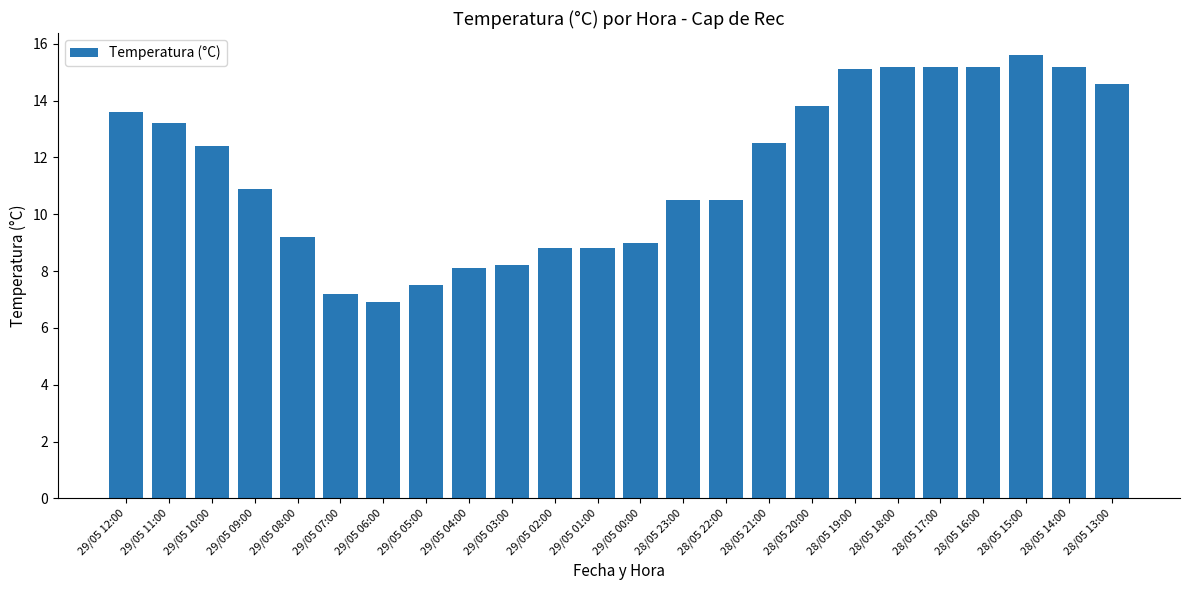

What is the value of the 22nd bar from the left?

15.6